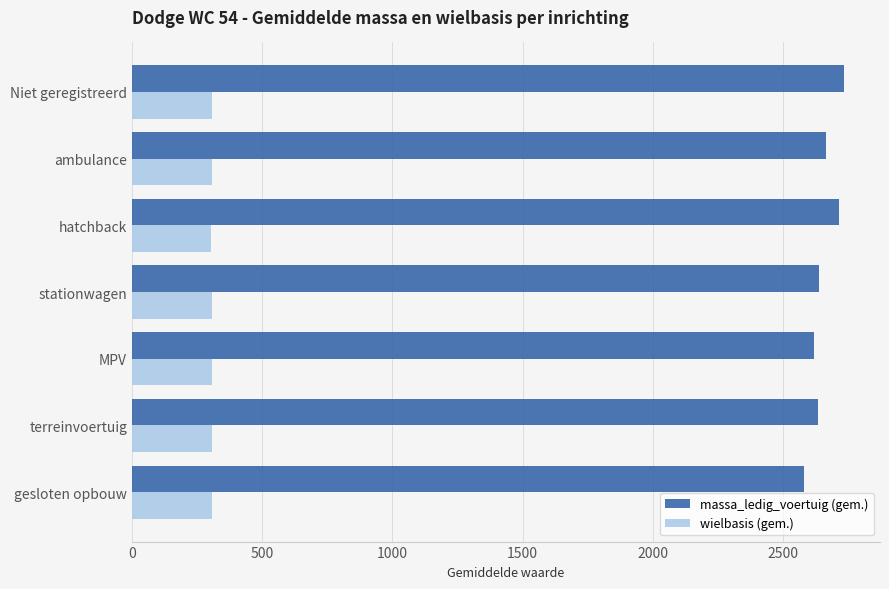

Is the value of massa_ledig_voertuig (gem.) at ambulance greater than the value of wielbasis (gem.) at MPV?

Yes